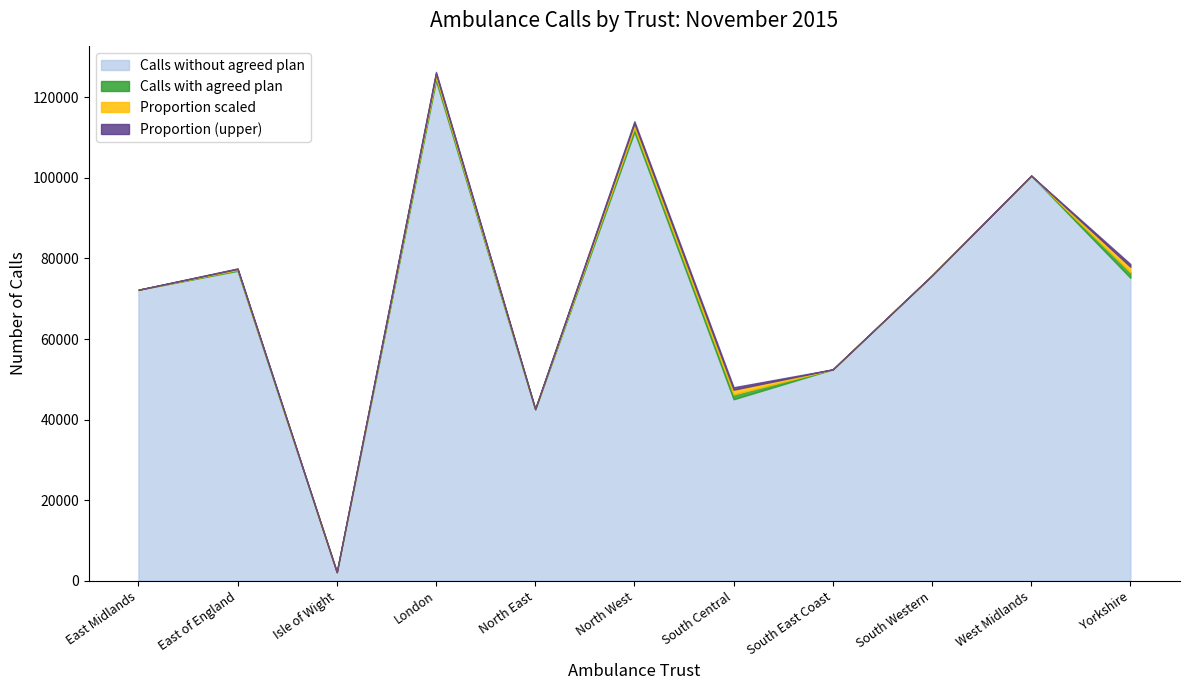

True or false: Proportion with Agreed Plan (scaled) and Number of Ambulance Calls intersect in this chart.

False